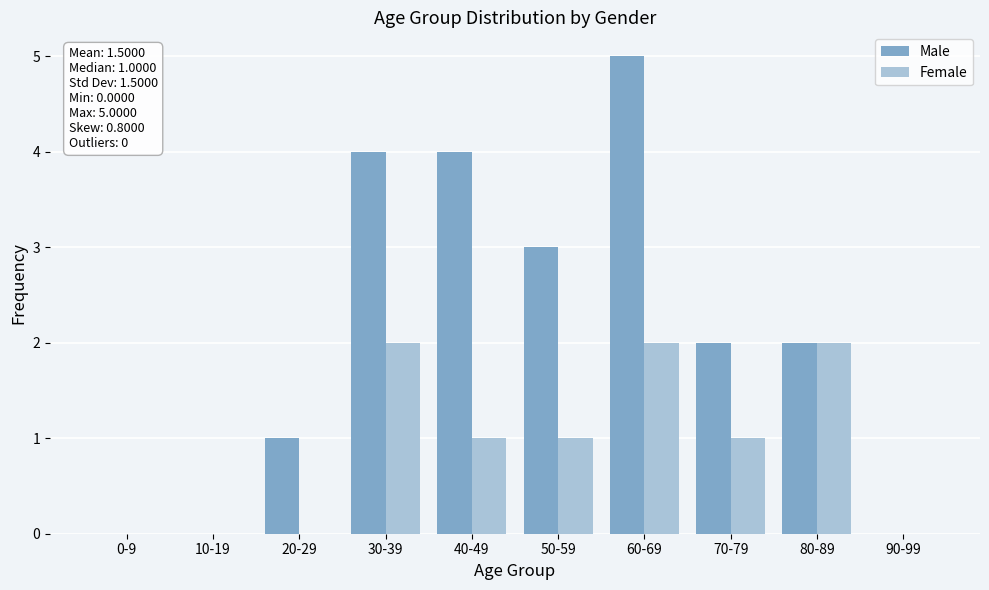

Reading left to right, what are all the values shown in this chart?

Male: 0-9=0	10-19=0	20-29=1	30-39=4	40-49=4	50-59=3	60-69=5	70-79=2	80-89=2	90-99=0
Female: 0-9=0	10-19=0	20-29=0	30-39=2	40-49=1	50-59=1	60-69=2	70-79=1	80-89=2	90-99=0